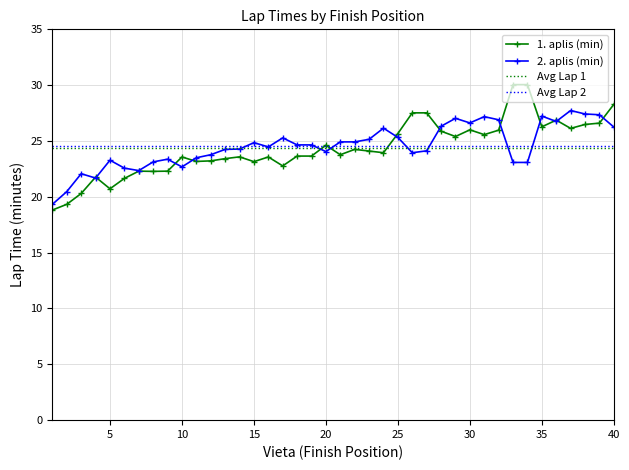

Does the chart display data point markers on the line(s)?

Yes